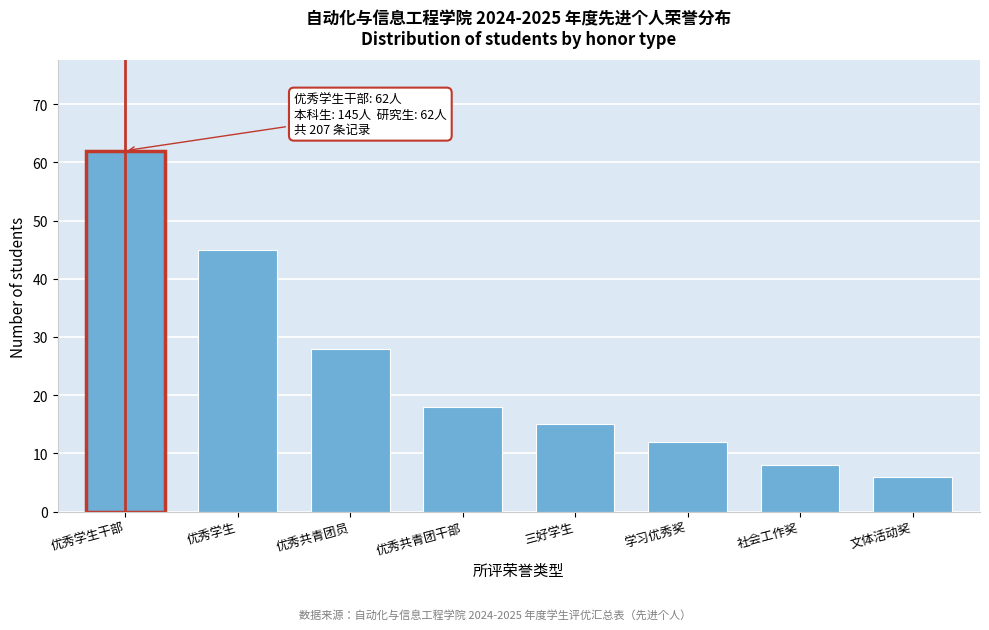

Reading left to right, transcribe all the data shown in this chart.

62	45	28	18	15	12	8	6